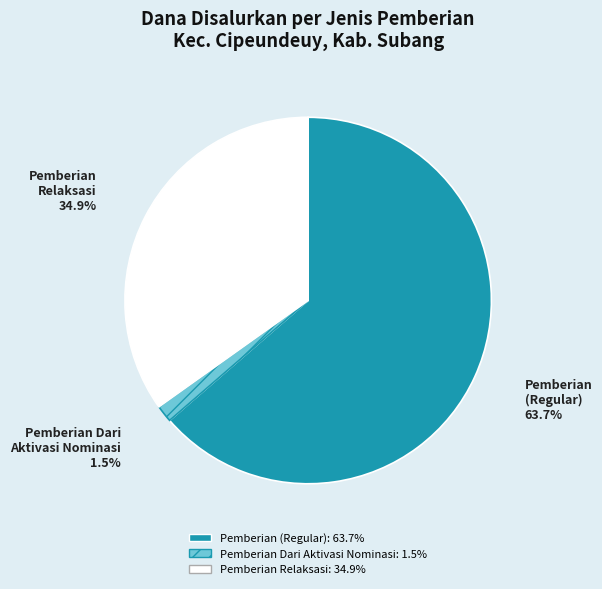

Is there any slice that represents more than half of the pie?

Yes